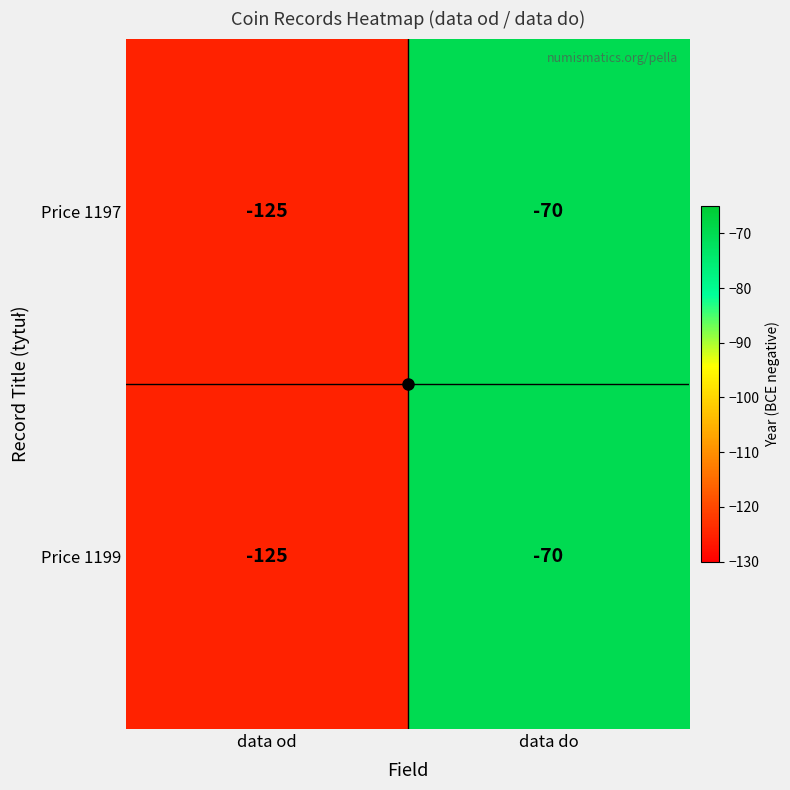

What is the greatest value displayed?

-70